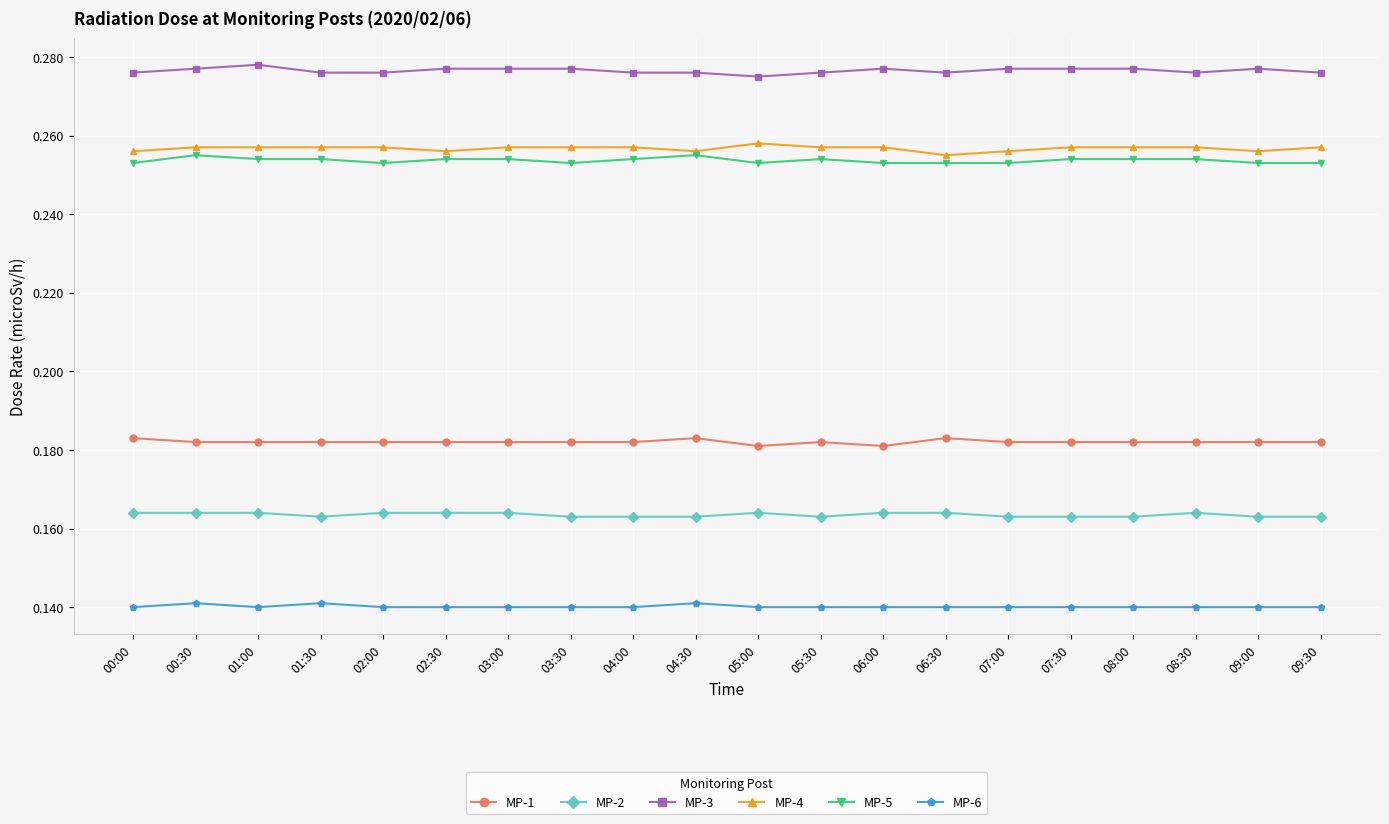

Count the MP-5 values in the range 0 to 1.

20